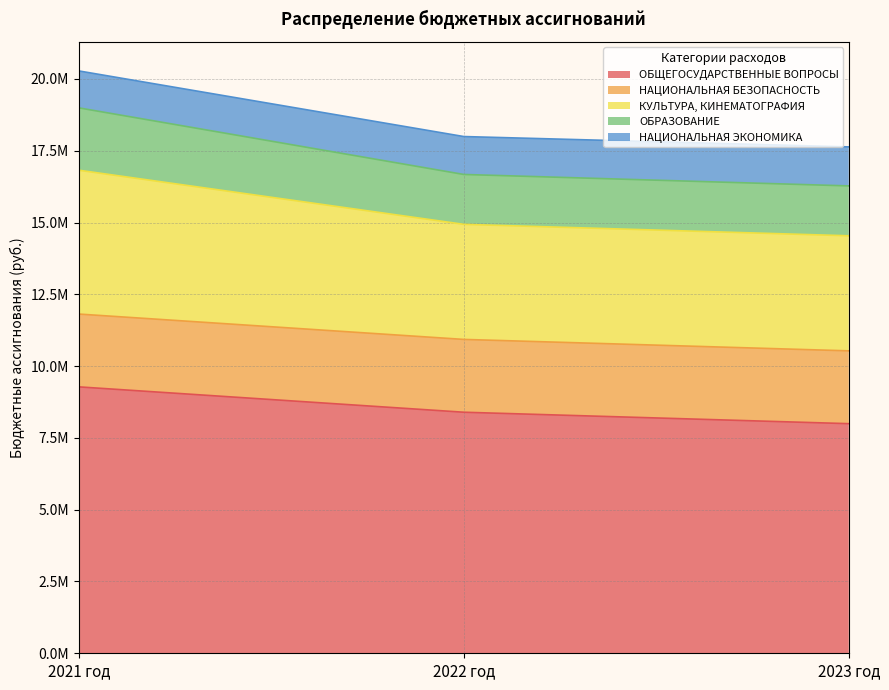

What is the sum of all ОБЩЕГОСУДАРСТВЕННЫЕ ВОПРОСЫ values?

25666372.4